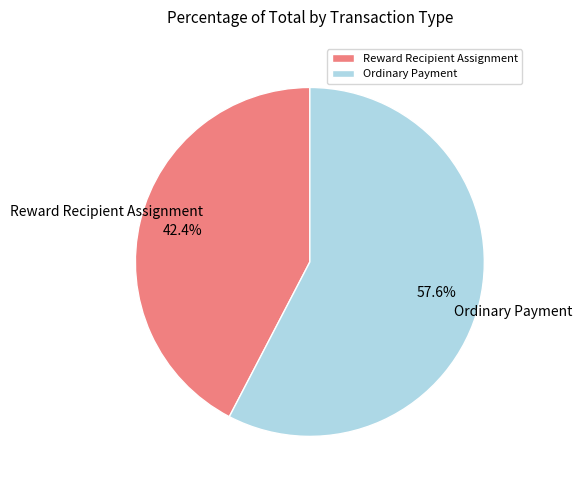

Which category accounts for the majority?

Ordinary Payment